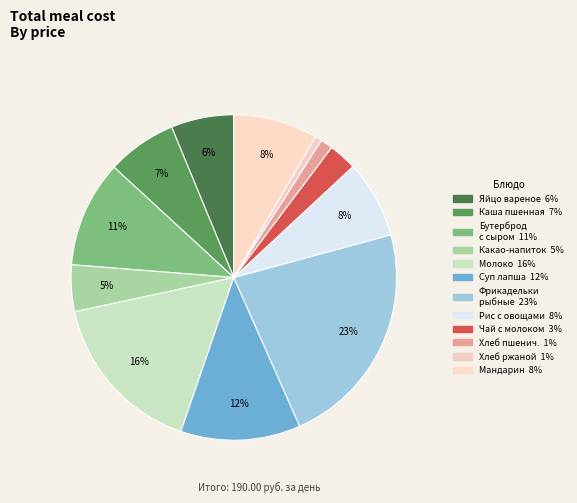

Which slice is the largest?

Фрикадельки рыбные